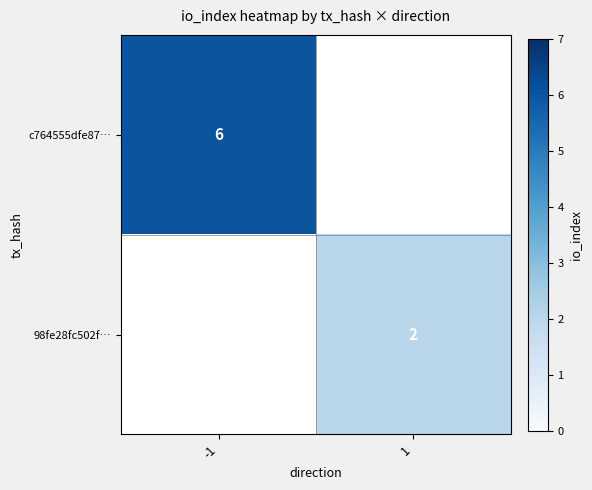

The c764555dfe87… series shows 11 at -1. True or false?

False